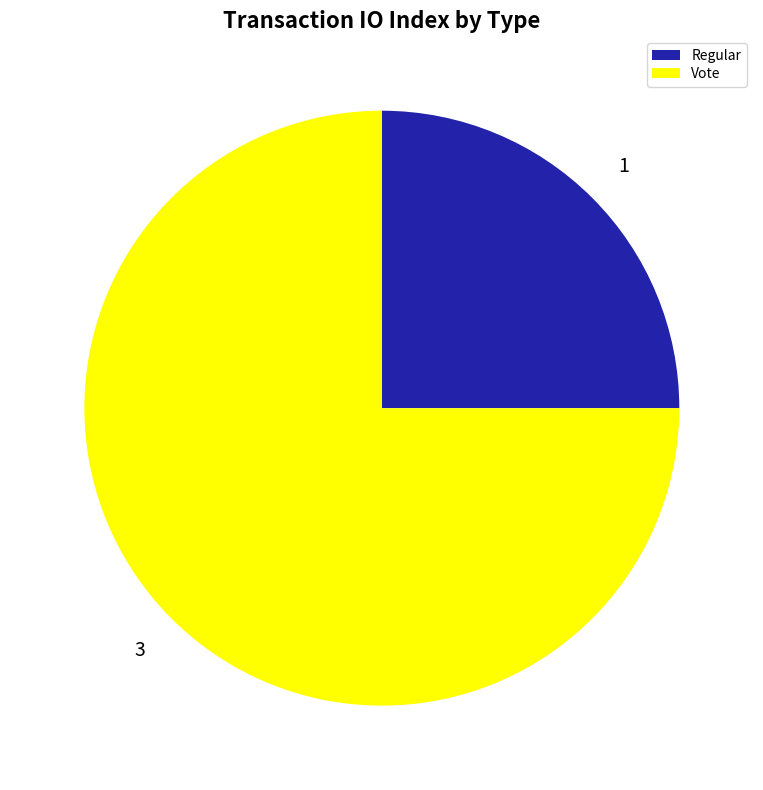

Rank the categories by value from highest to lowest.

Vote, Regular